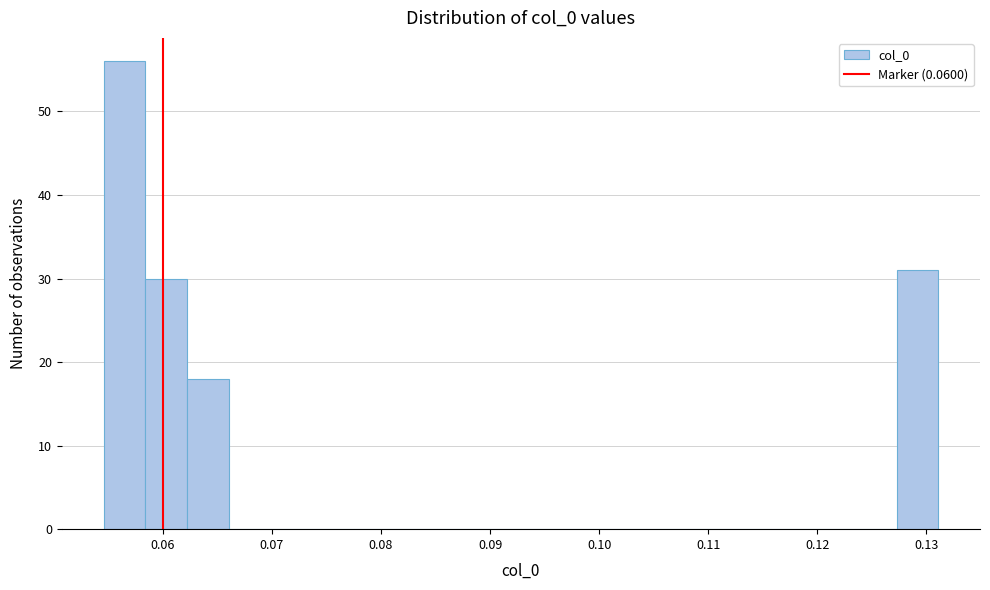

Read against the x-axis, roughly where is the centre of the tallest bar?

0.056